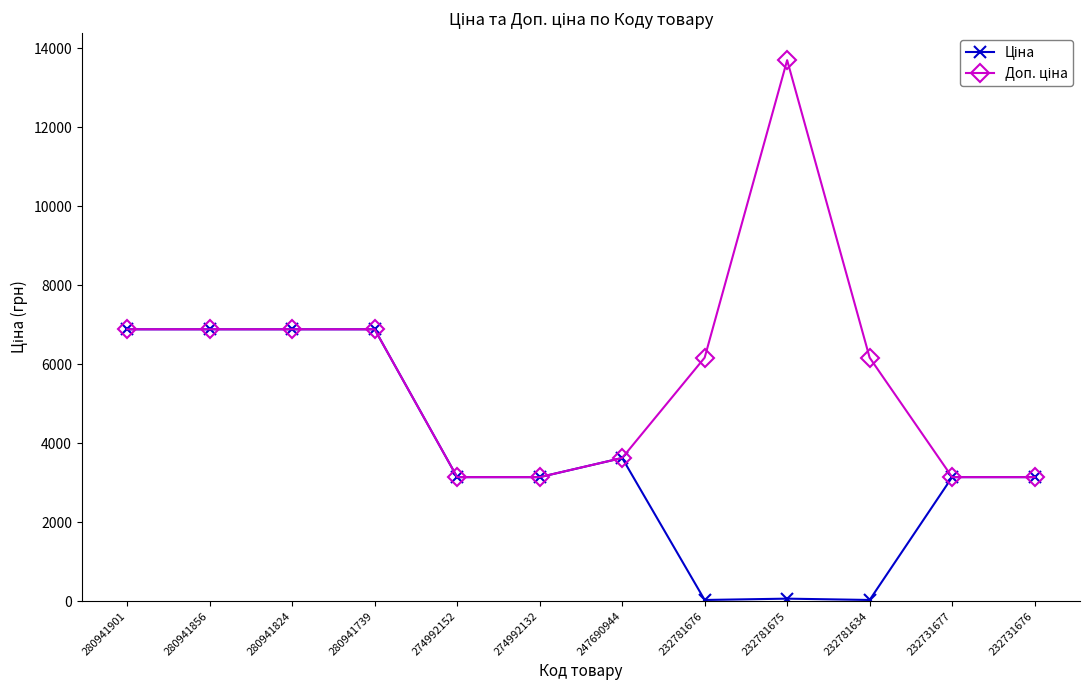

Is this an area chart (filled region under the line)?

No